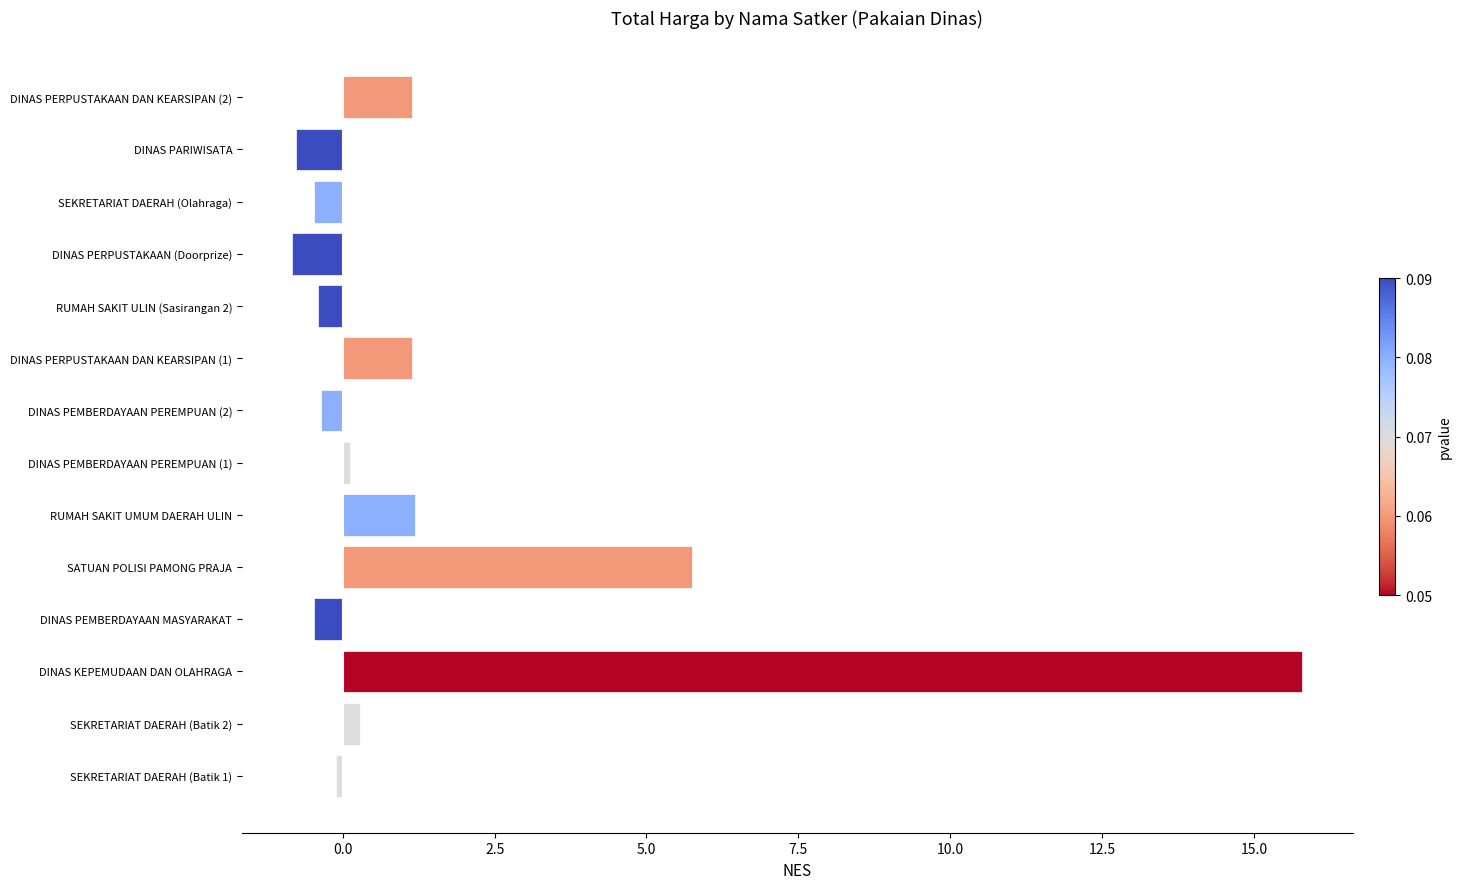

What is the average value?

1.6